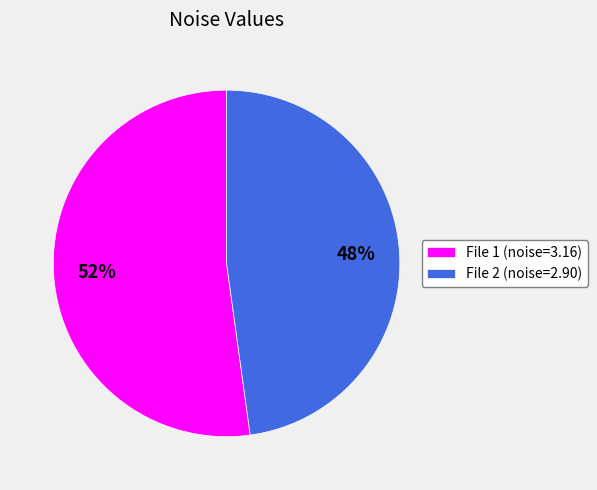

Count the number of slices in the pie.

2